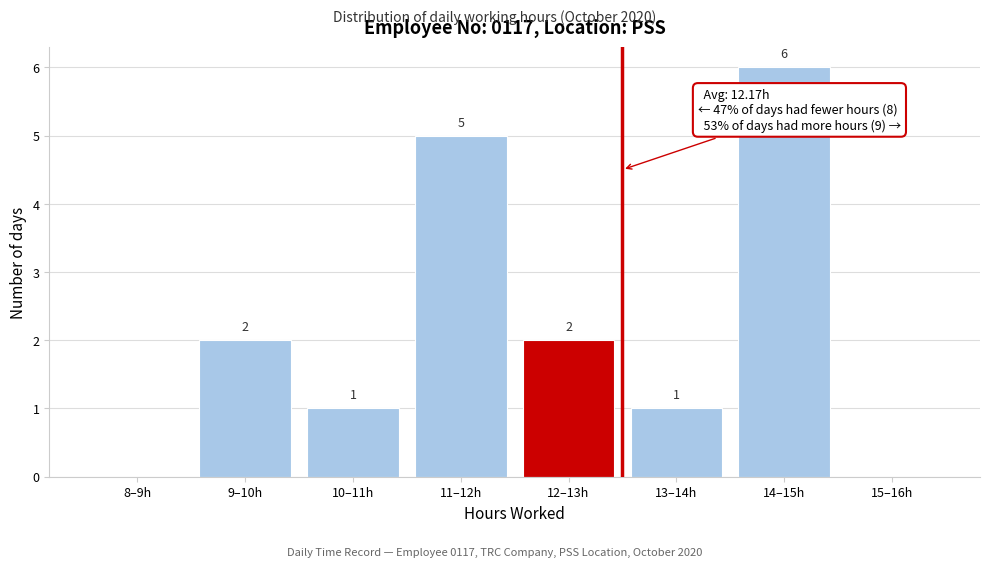

Reading left to right, transcribe all the data shown in this chart.

8–9h=0	9–10h=2	10–11h=1	11–12h=5	12–13h=2	13–14h=1	14–15h=6	15–16h=0